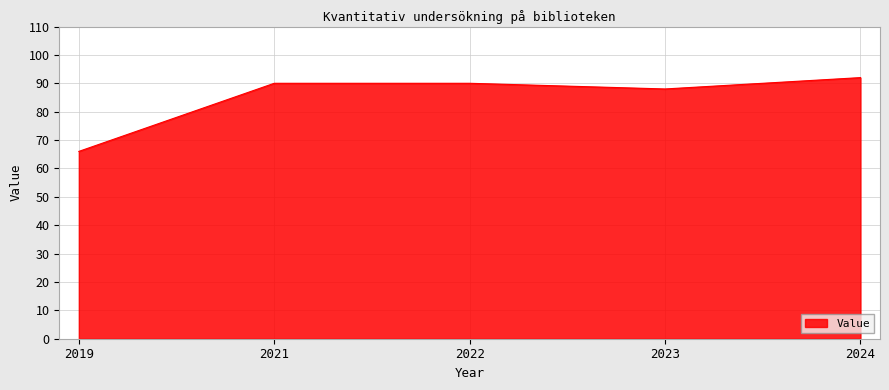

Is it true that the value at 2021 is 145?

False